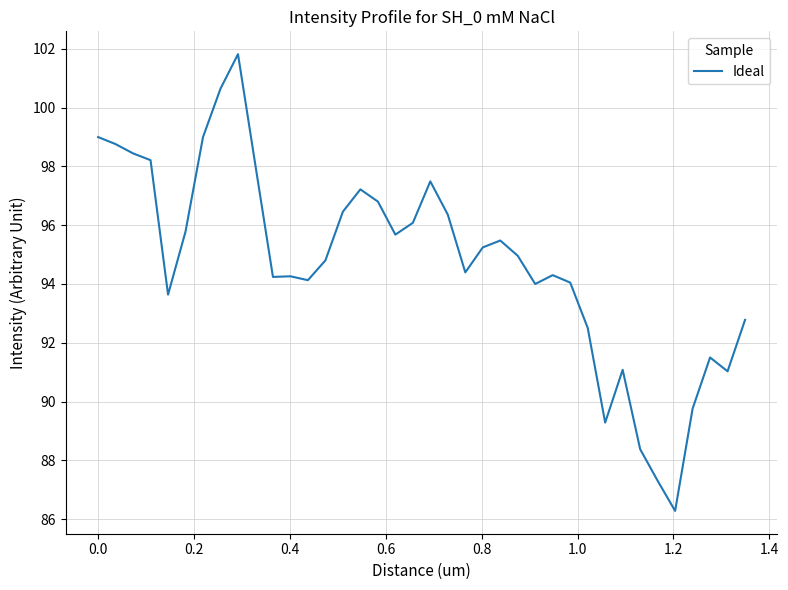

What is the smallest value displayed?

86.3